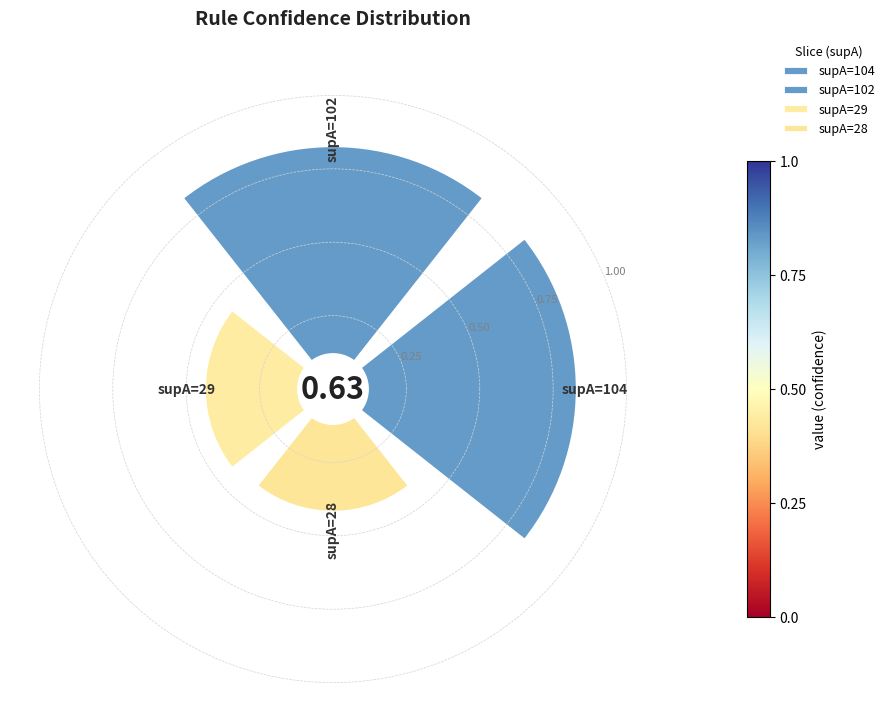

What is the sum of all values?

2.5